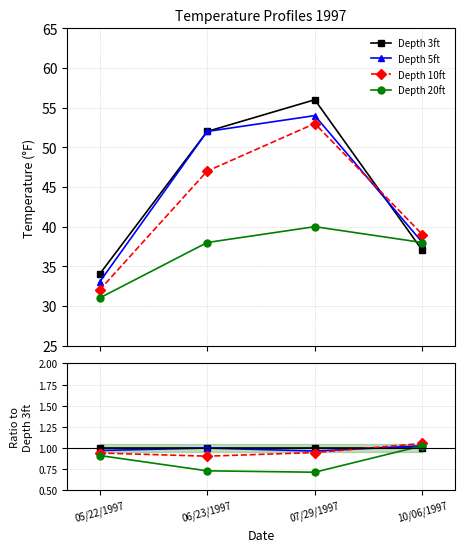

Between which two adjacent categories do Depth 5ft and Depth 3ft first intersect?

07/29/1997 and 10/06/1997